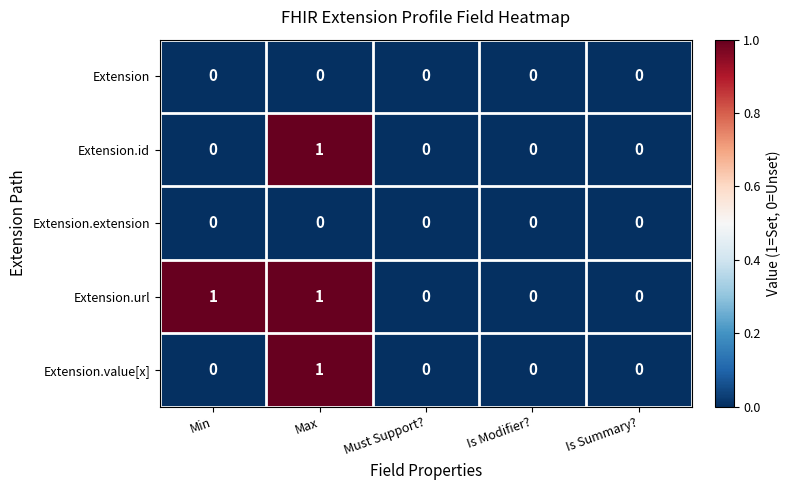

What is the total value across all series at Max?

3